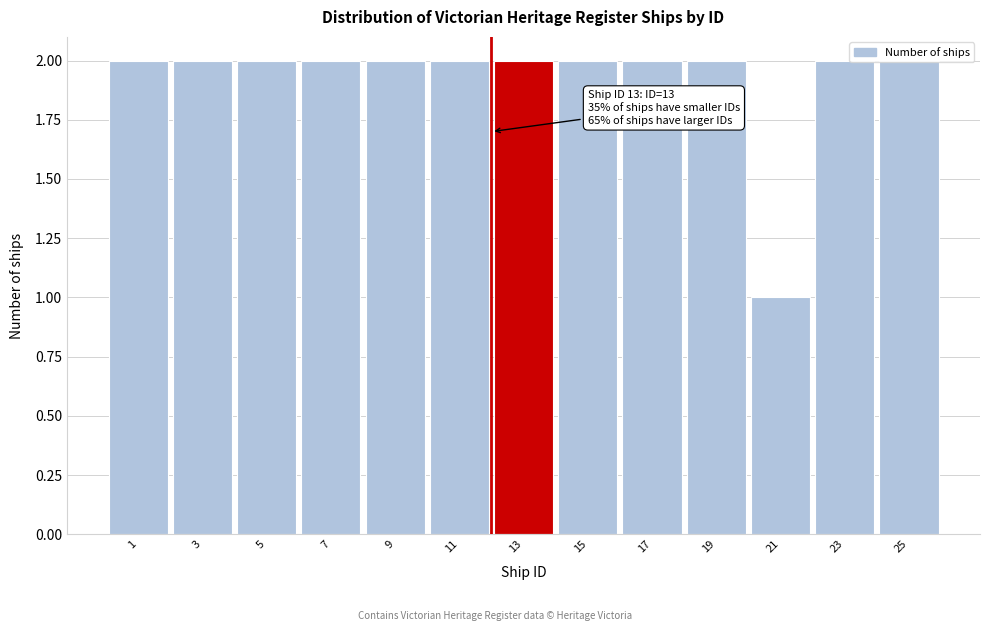

What is the sum of all values?

25